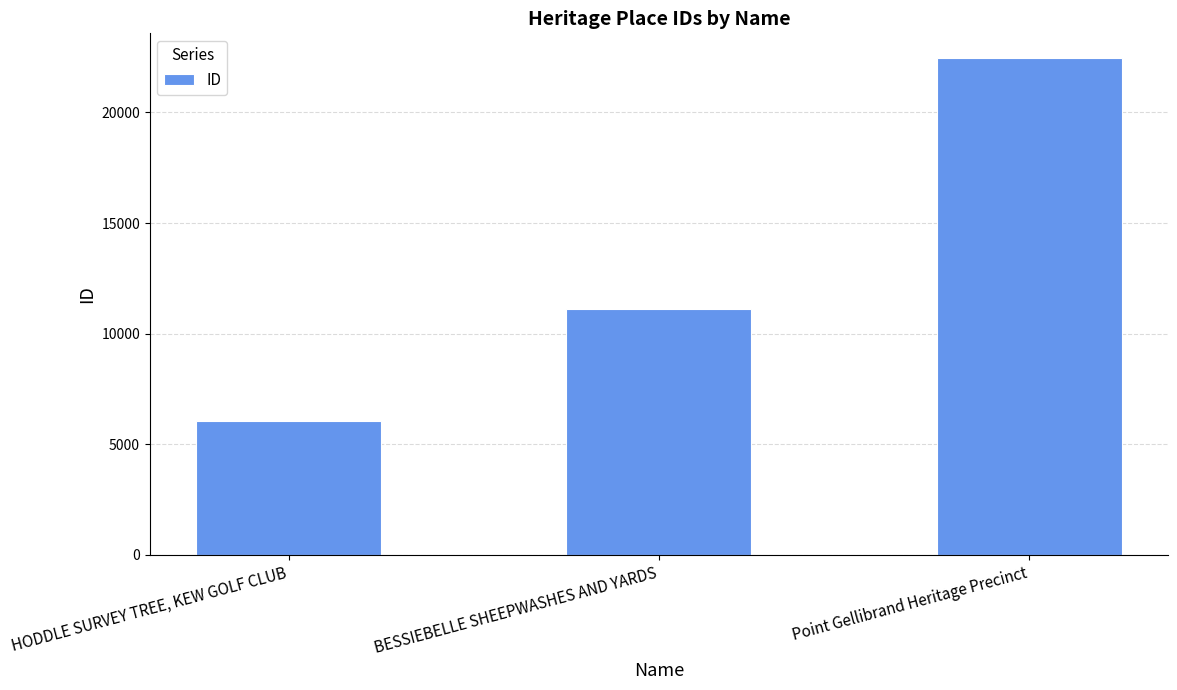

How many values are below 11118?

1